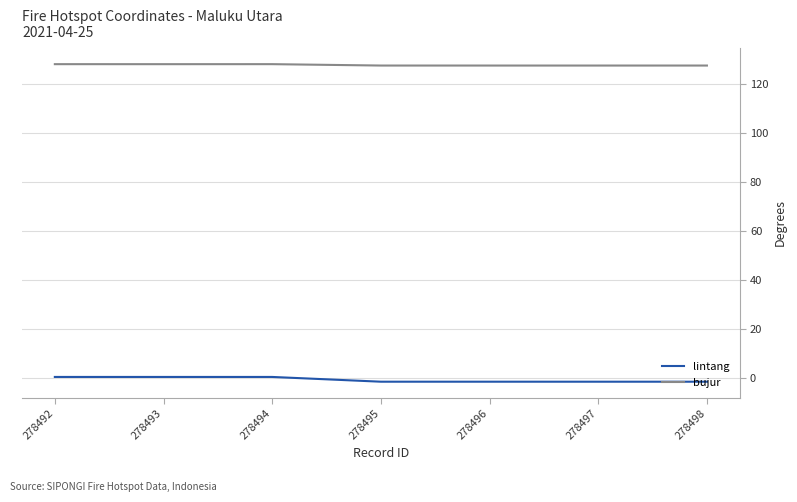

Rank the series by their average value, from lowest to highest.

lintang, bujur